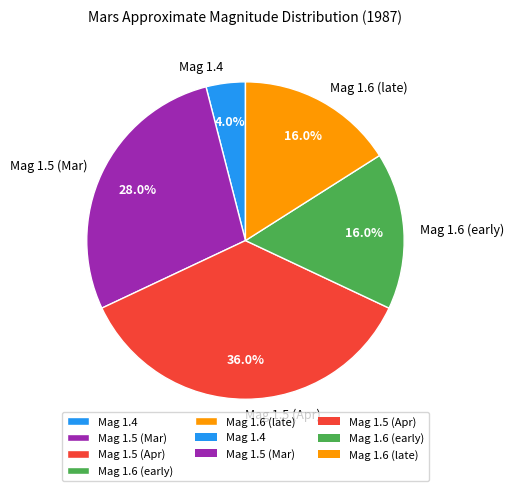

What is the smallest slice in the pie chart?

Mag 1.4